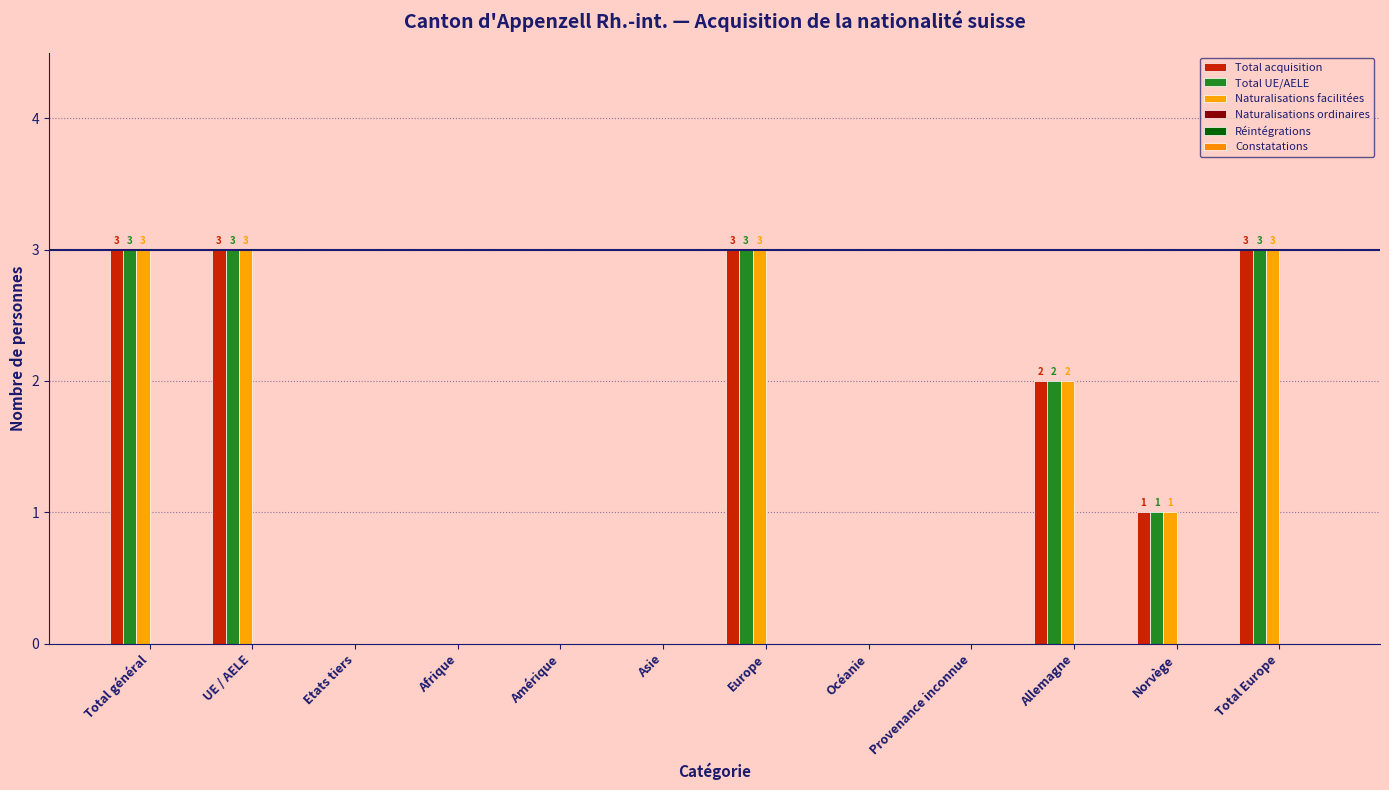

List the labels in order of Total acquisition value, largest first.

Total général, UE / AELE, Europe, Total Europe, Allemagne, Norvège, Etats tiers, Afrique, Amérique, Asie, Océanie, Provenance inconnue